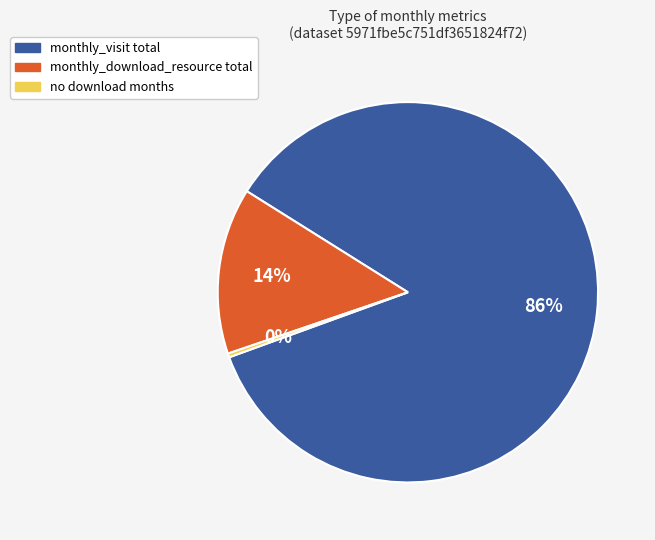

To the nearest percent, what portion does monthly_download_resource total represent?

14%